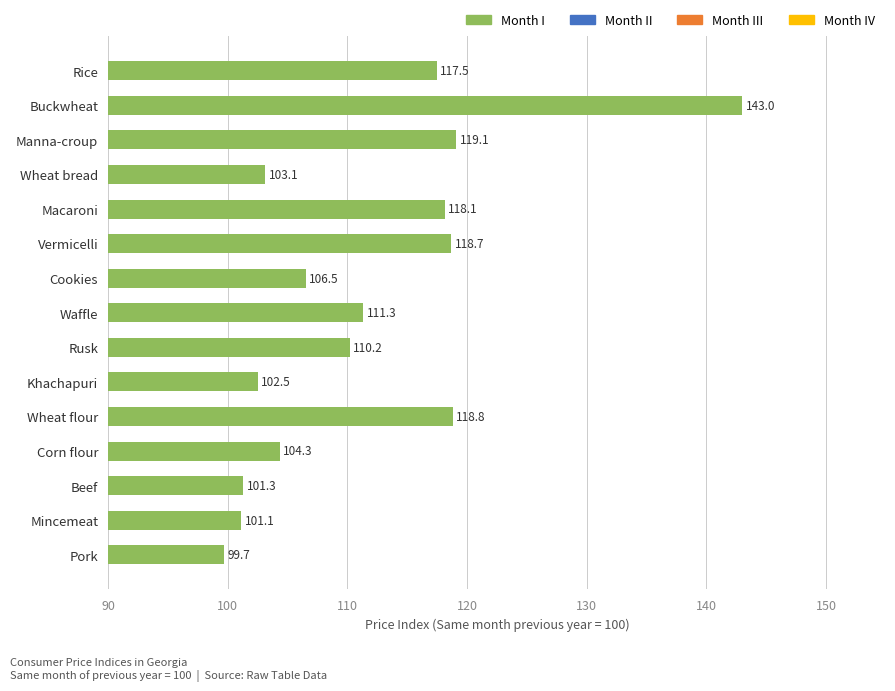

What is the difference between the second highest and second lowest values?

18.0